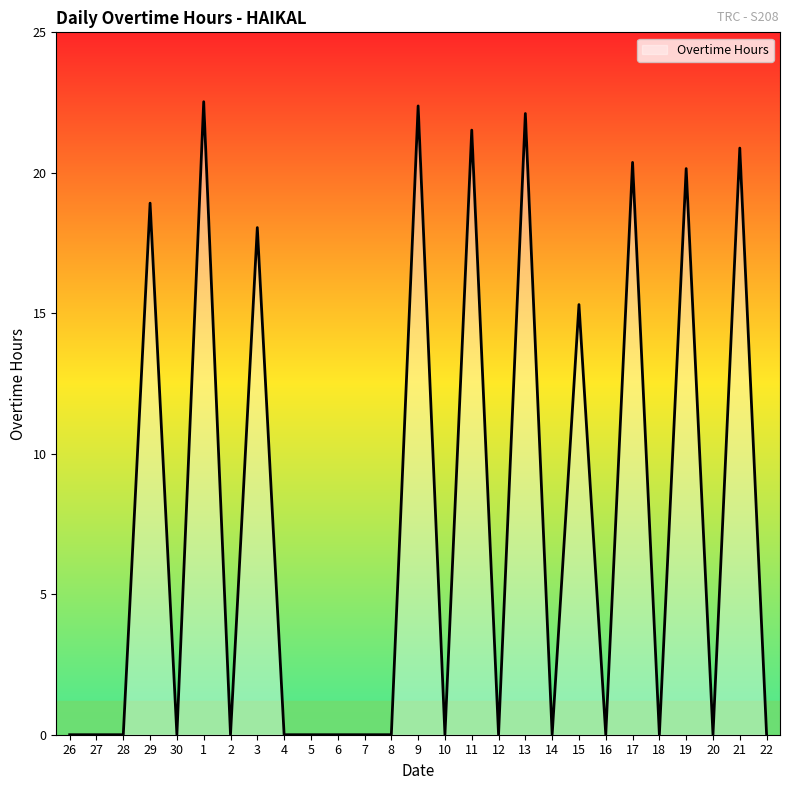

What position from the right is 11?

12